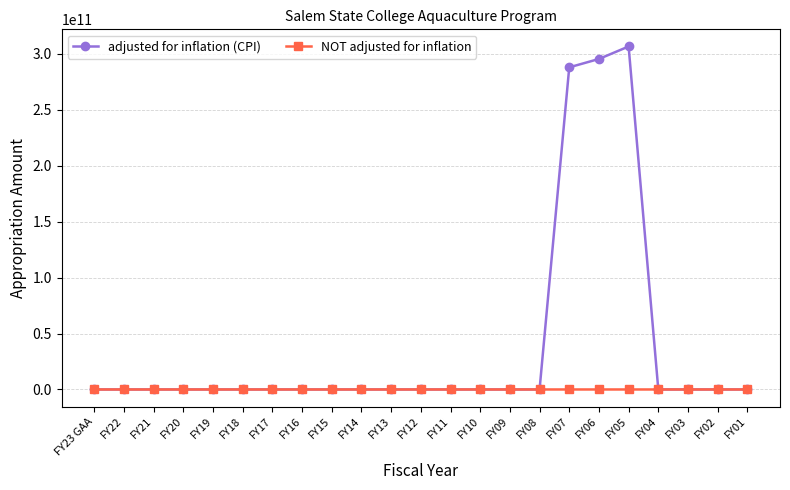

What is the label of the 1st point from the right?

FY01